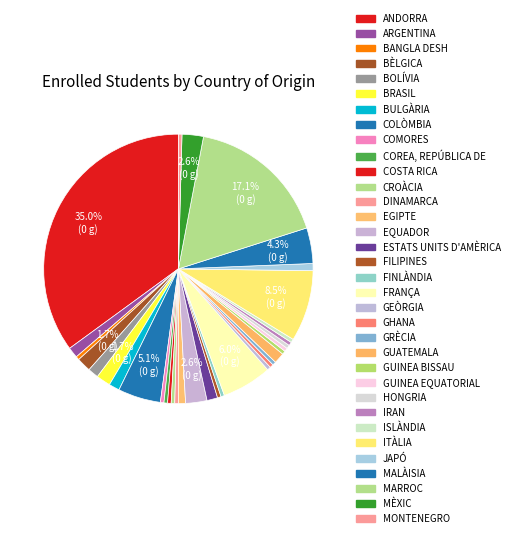

Count the number of slices in the pie.

34